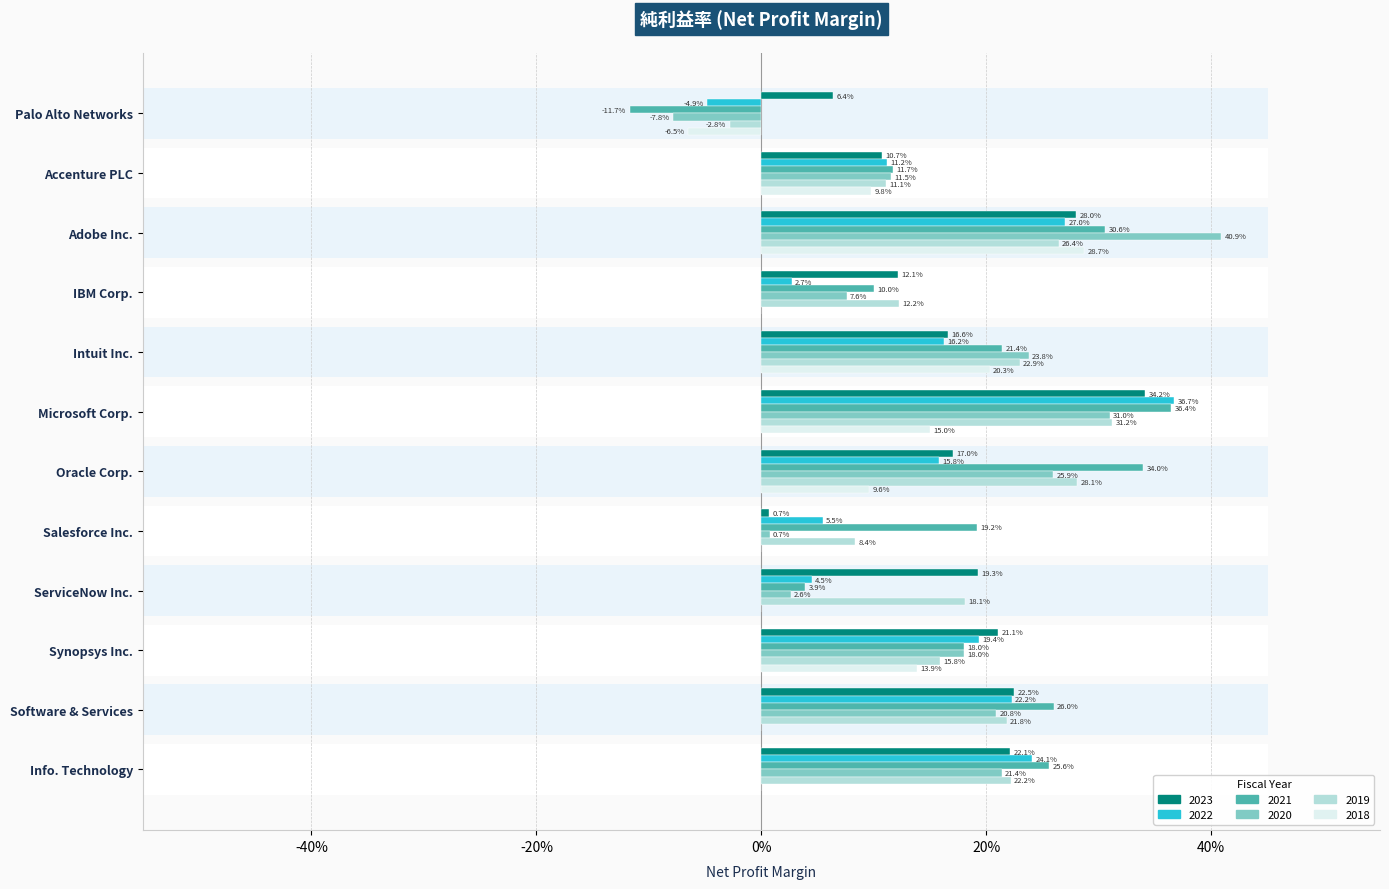

Which series changed the most between Accenture PLC and Salesforce Inc.?

2020